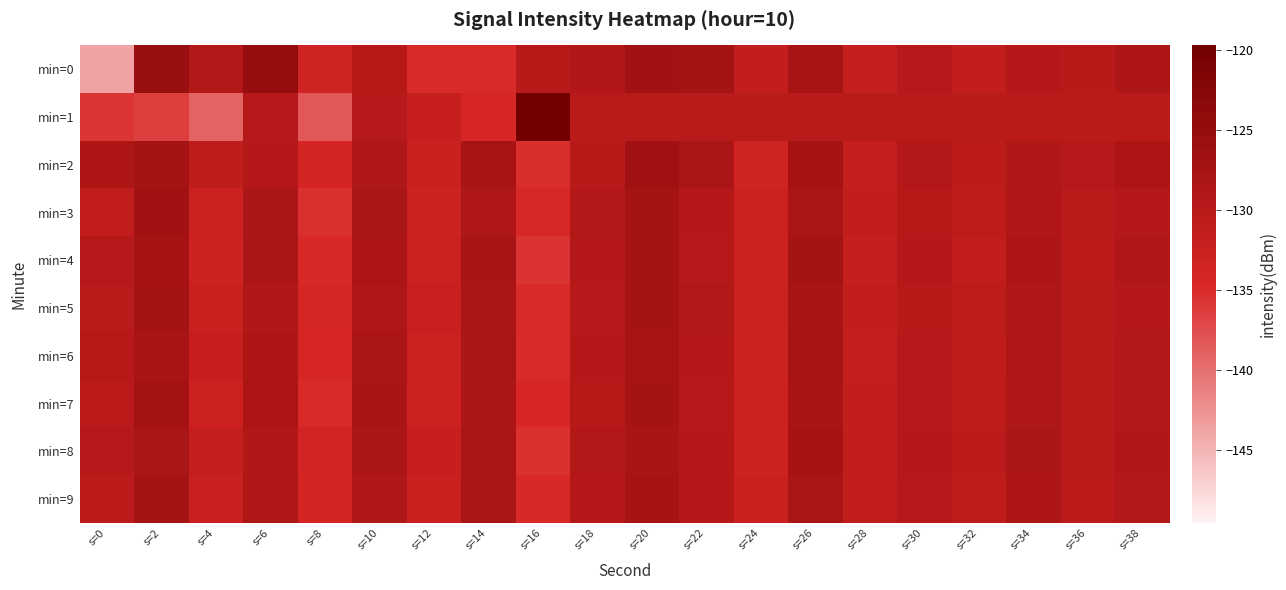

Which has a higher value, s=2 or s=28?

s=2